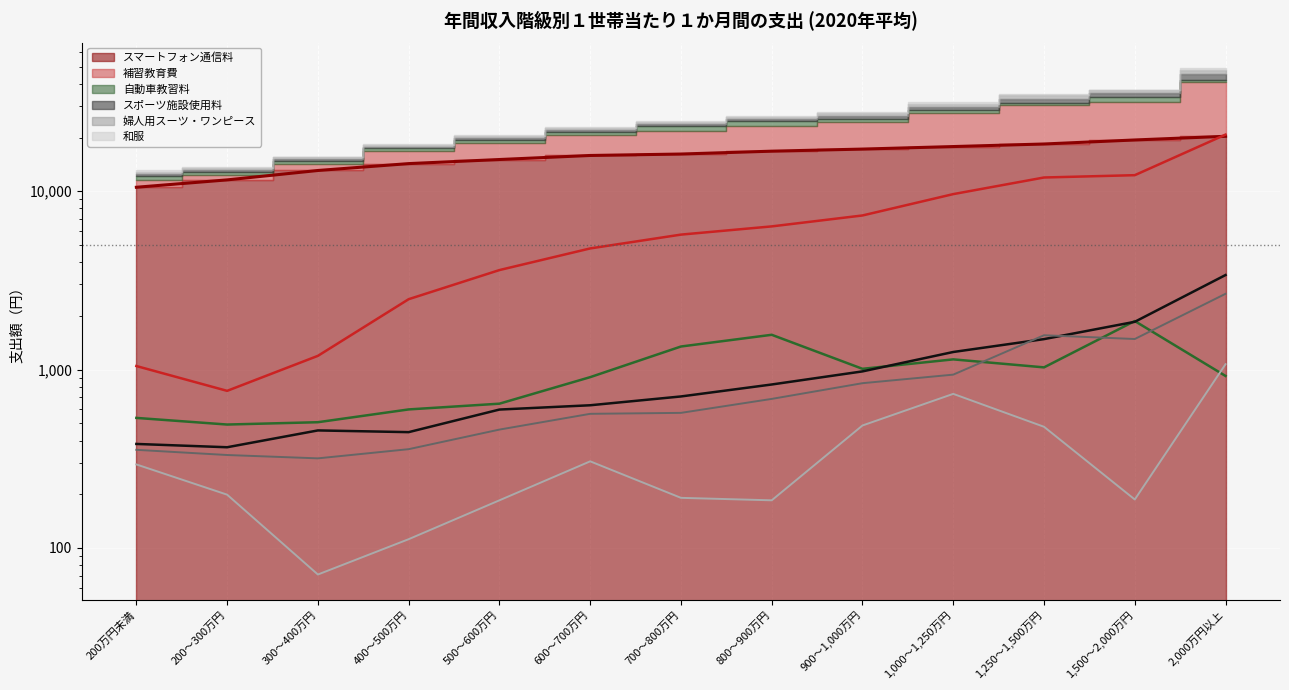

Which series changed the most between 200万円未満 and 500～600万円?

スマートフォン通信料 (line)